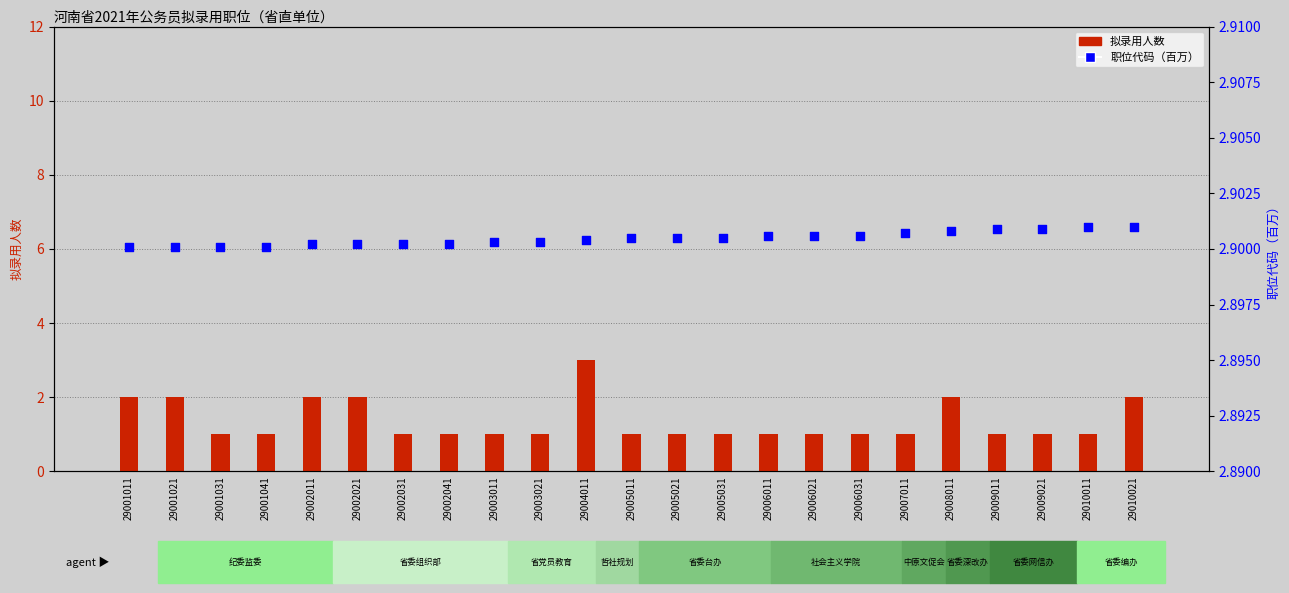

What are all the series names shown in the legend?

拟录用人数, 职位代码（百万）